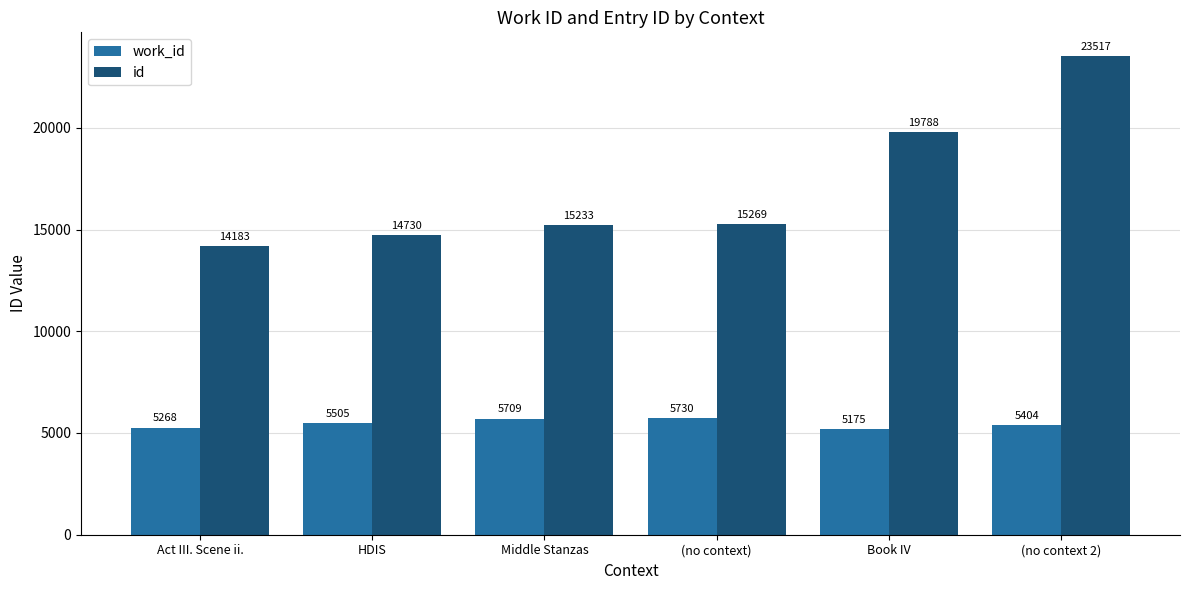

What is the difference between the work_id values at Act III. Scene ii. and Middle Stanzas?

441